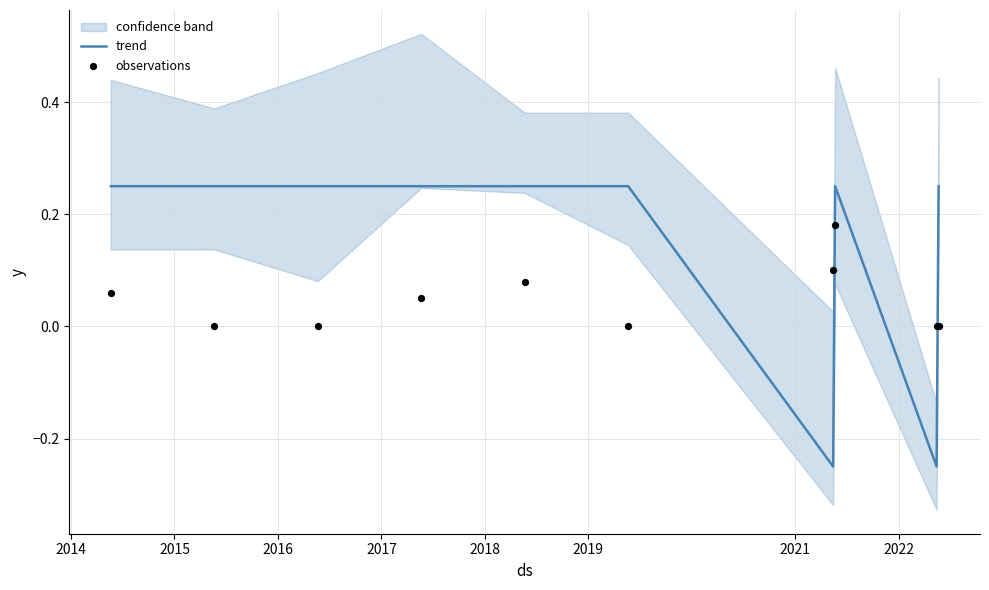

Which series contains the lowest Y value?

trend